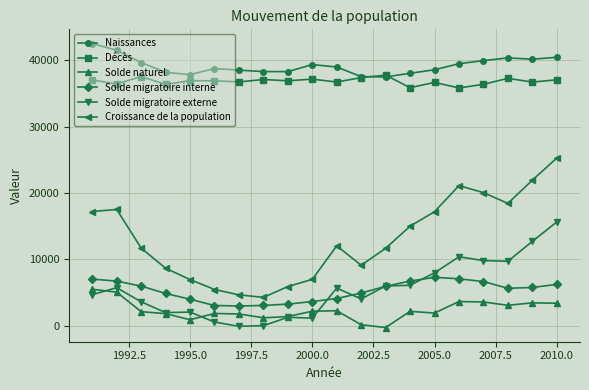

True or false: Croissance de la population and Solde naturel cross at least once.

False